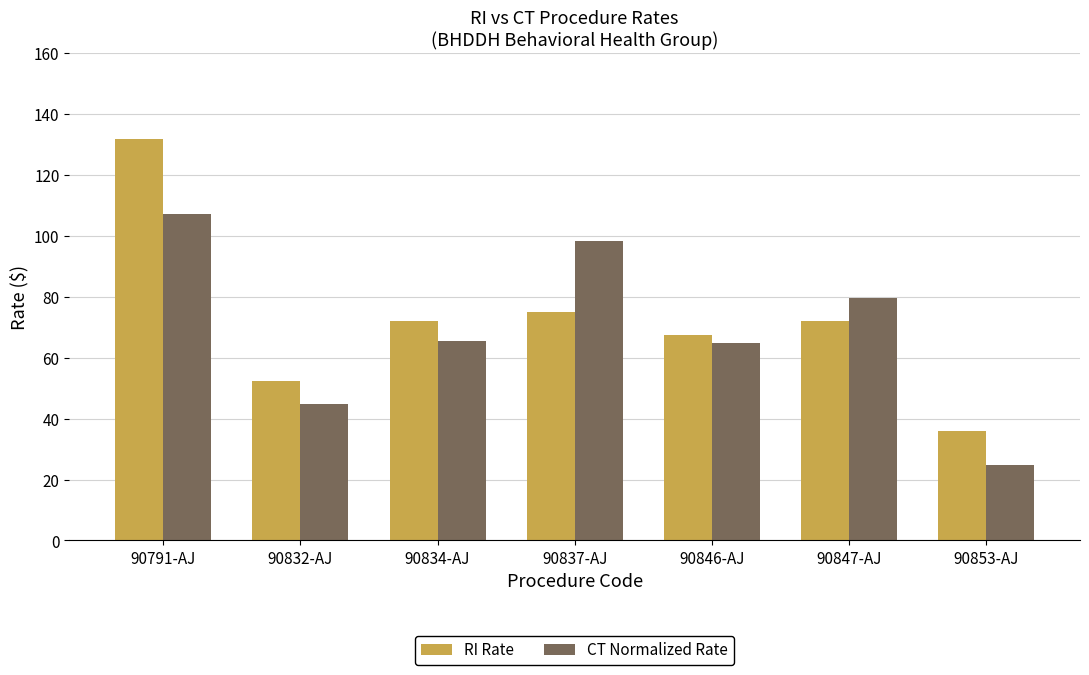

Reading left to right, list all the values displayed in this chart.

RI Rate: 131.8	52.5	72.0	75.0	67.5	72.0	36.0
CT Normalized Rate: 107.4	44.8	65.6	98.4	64.8	79.8	24.9